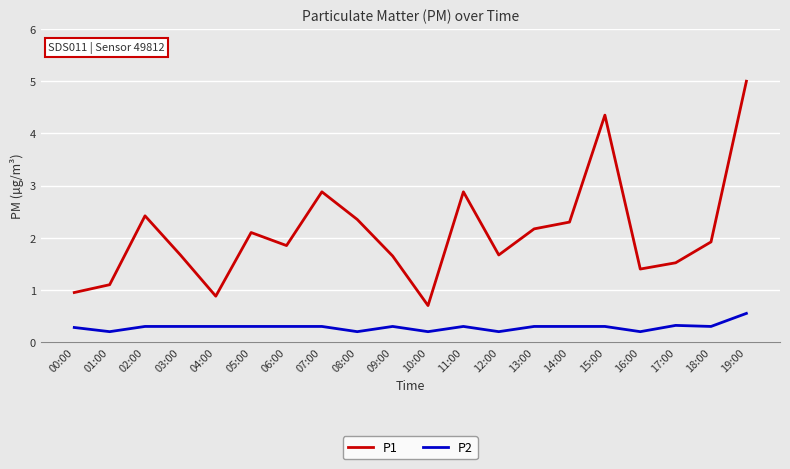

Which series has the widest spread of values?

P1